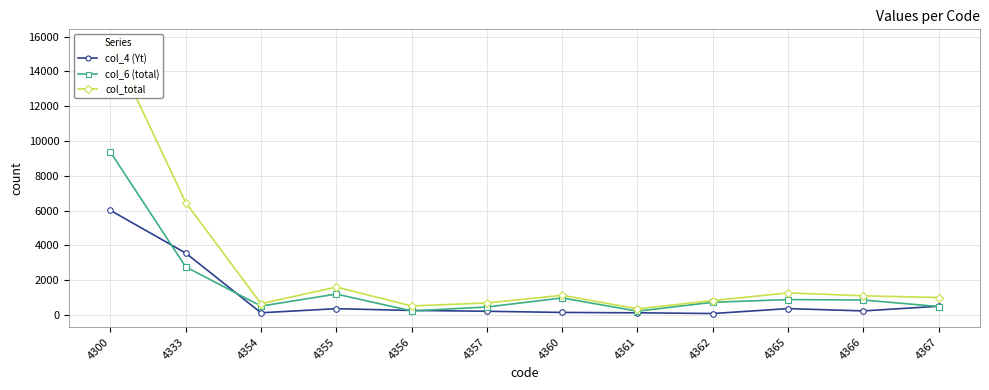

Is this an area chart (filled region under the line)?

No